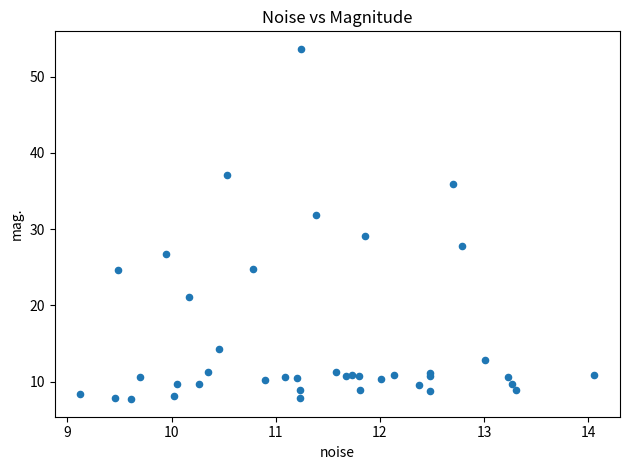

What Y value in the scatter plot is closest to 30?

29.1